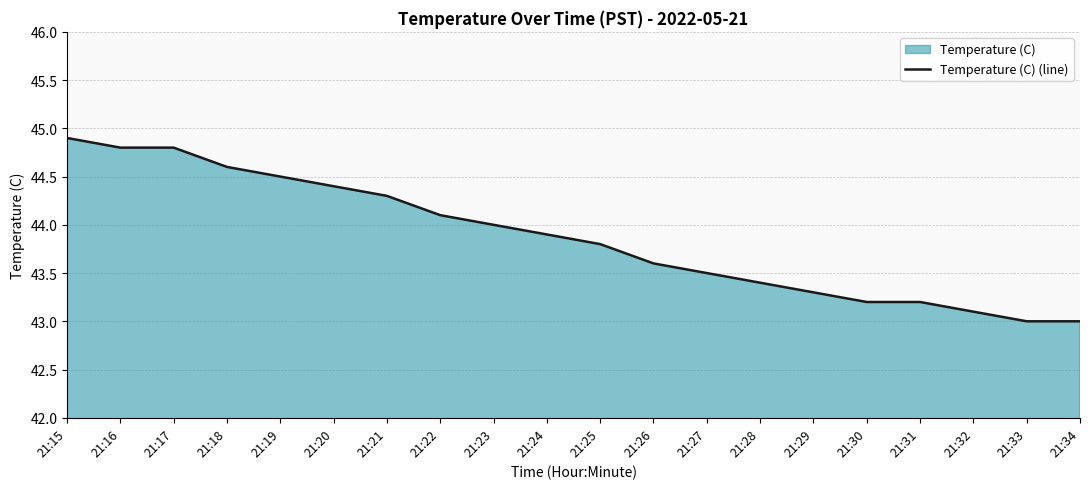

How many lines are shown in the chart?

1